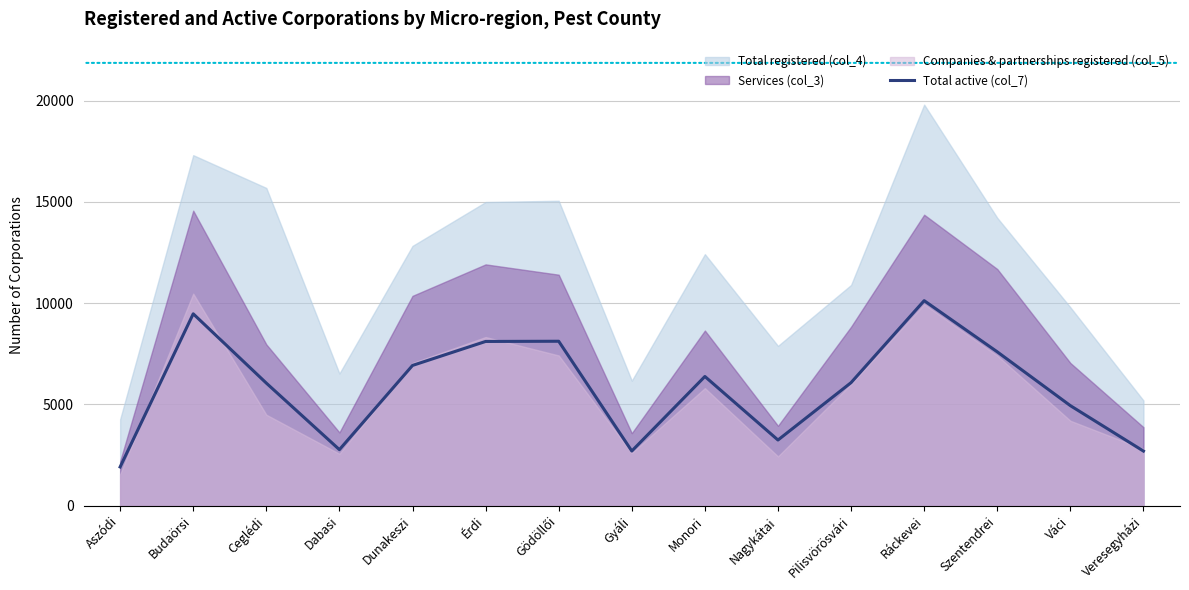

The Total active (col_7) series shows 8293 at Ceglédi. True or false?

False